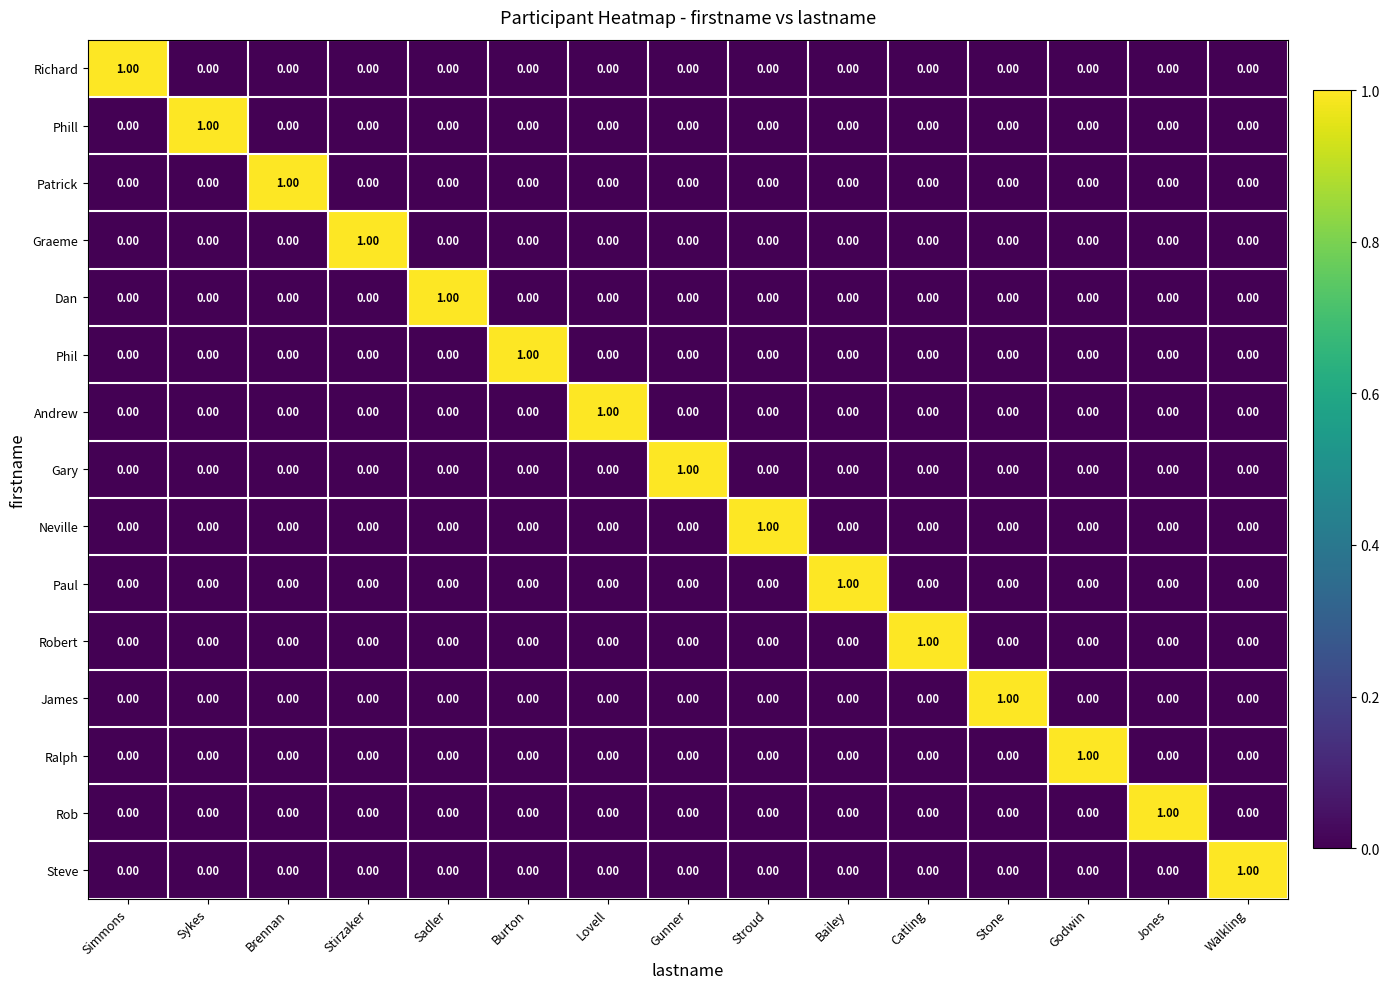

At how many categories does at least one series exceed 0?

15